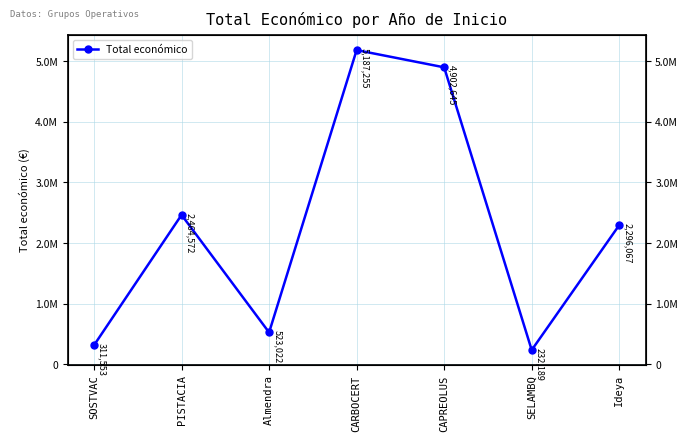

Where is the first local maximum?

PISTACIA